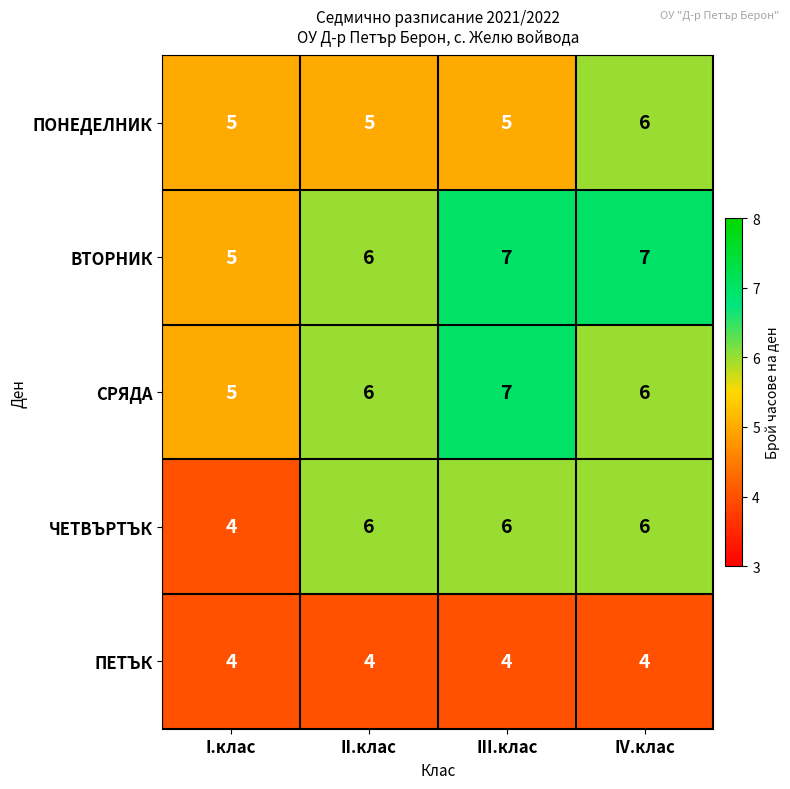

Reading left to right, extract all data points from this chart.

ПОНЕДЕЛНИК: I.клас=5	II.клас=5	III.клас=5	IV.клас=6
ВТОРНИК: I.клас=5	II.клас=6	III.клас=7	IV.клас=7
СРЯДА: I.клас=5	II.клас=6	III.клас=7	IV.клас=6
ЧЕТВЪРТЪК: I.клас=4	II.клас=6	III.клас=6	IV.клас=6
ПЕТЪК: I.клас=4	II.клас=4	III.клас=4	IV.клас=4